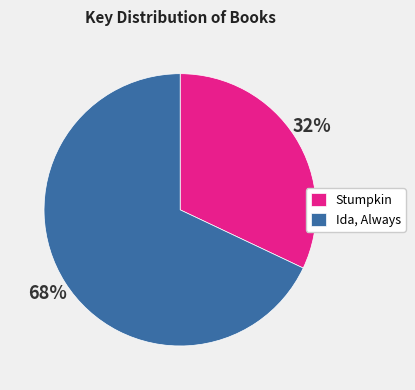

Do Stumpkin and Ida, Always together represent more than half of the pie?

Yes